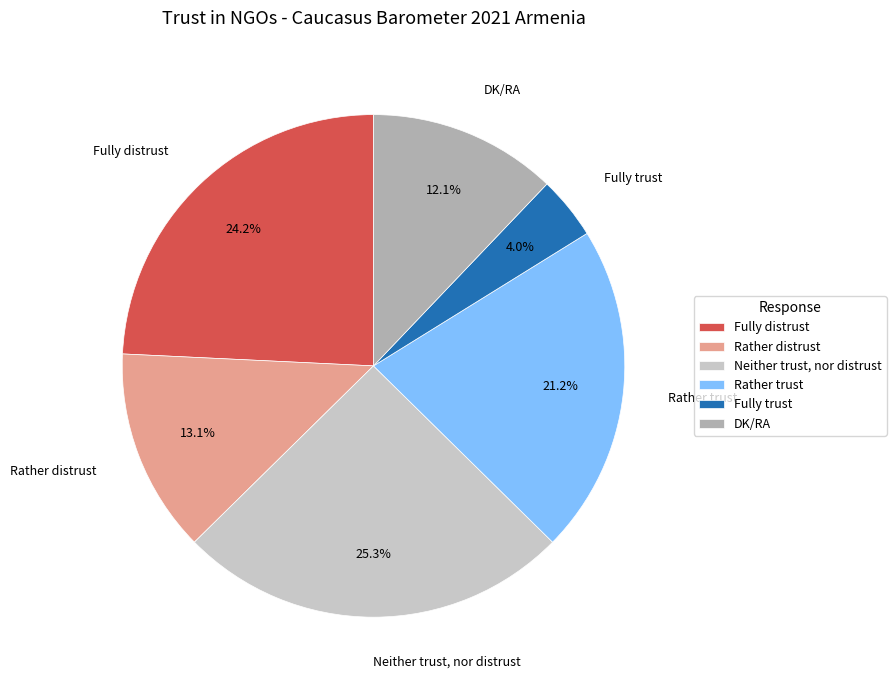

Between Rather distrust and DK/RA, which is larger?

Rather distrust